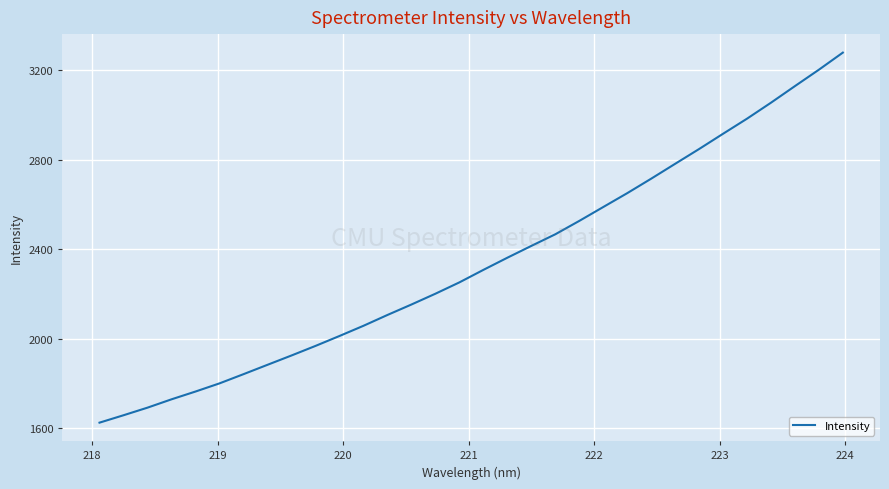

What is the difference between the maximum and minimum values?

1651.6